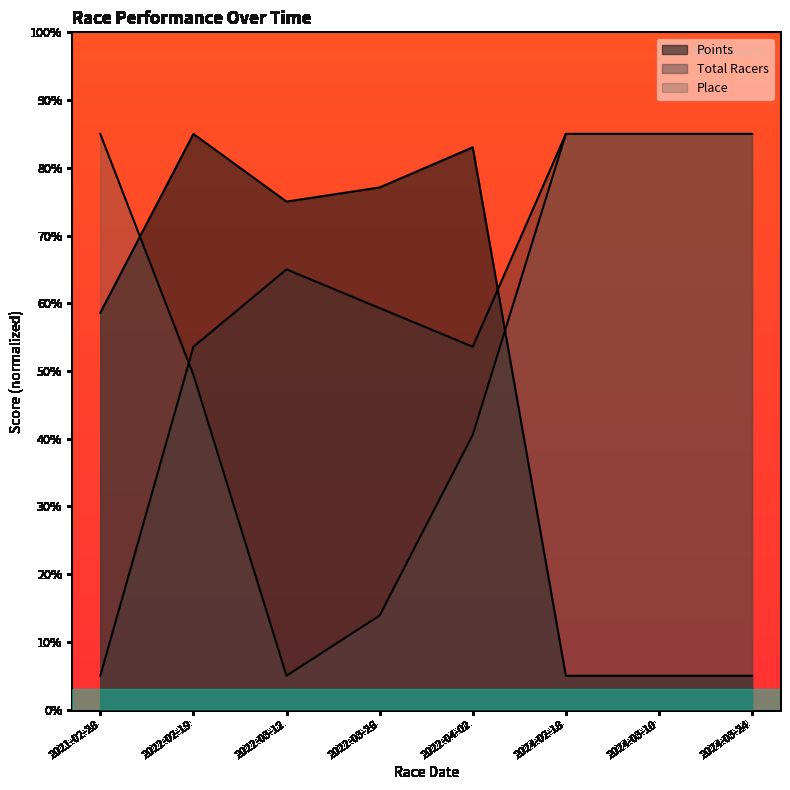

Which series has the largest total across all categories?

Total Racers